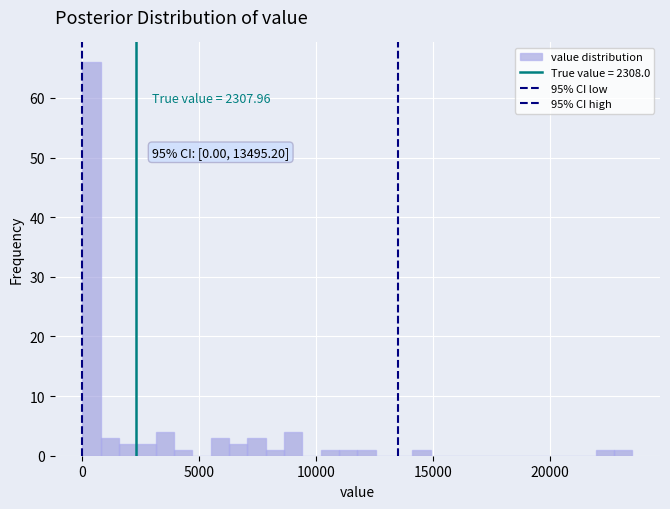

Around what value on the x-axis is the tallest bar? Give the approximate position of its centre, as read against the axis.

500